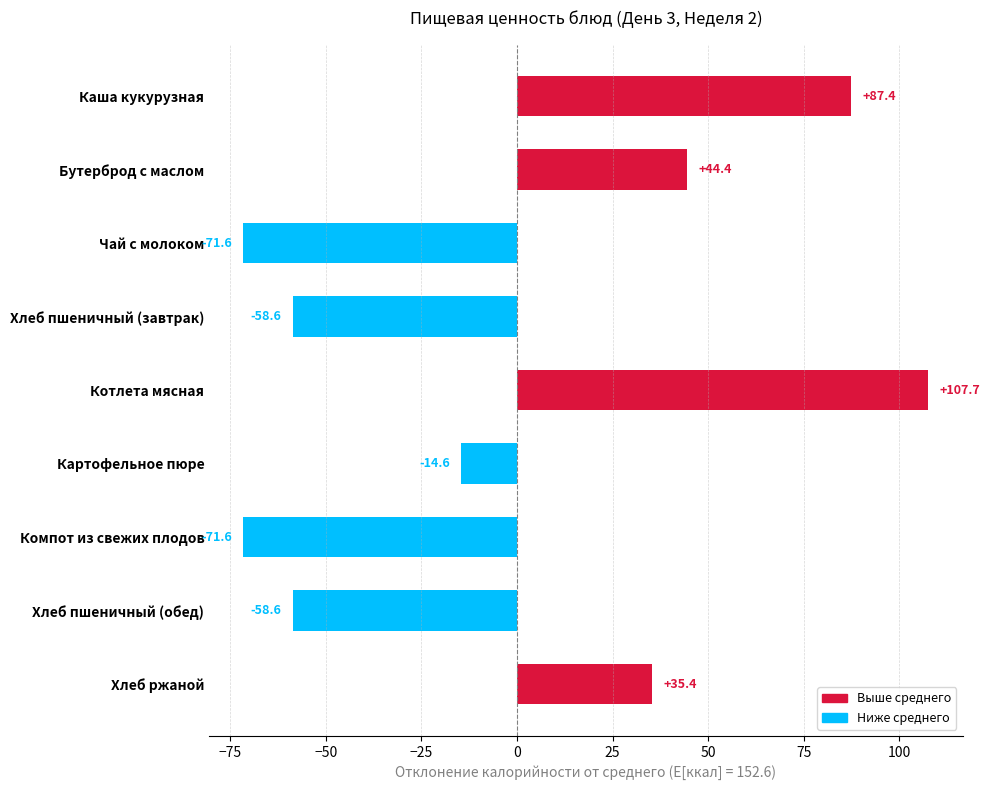

What is the value of the 4th bar from the top?

-58.6